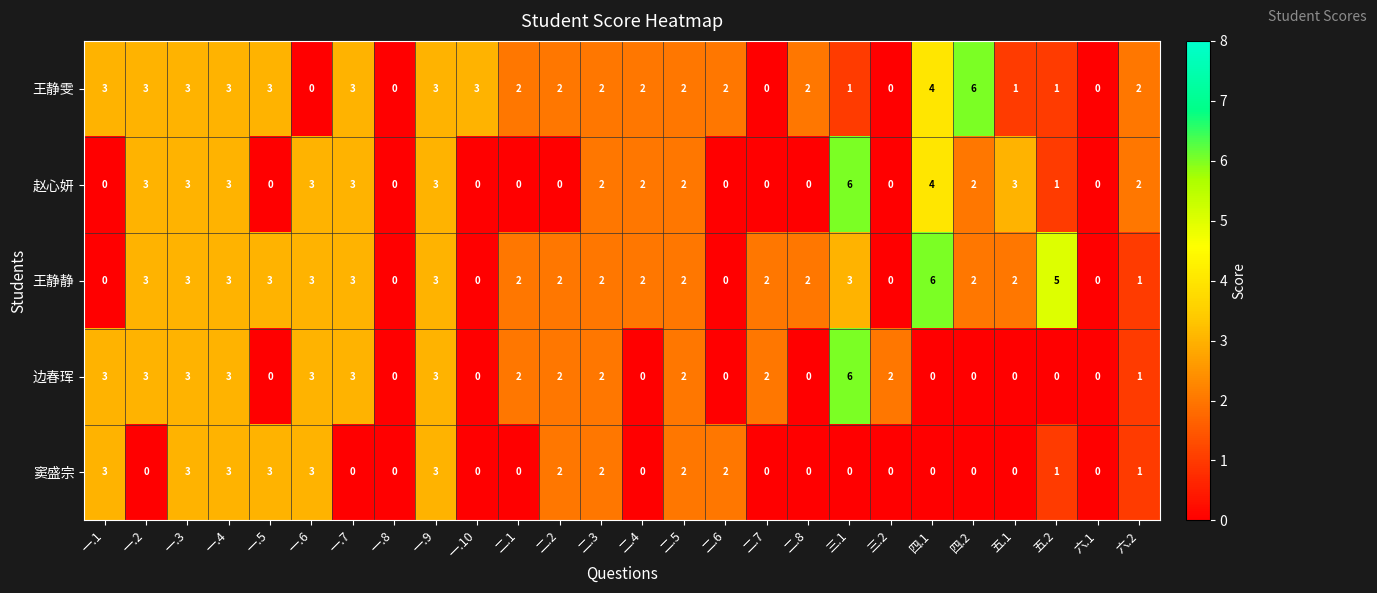

What is the spread (max minus min) of values at 一.10?

3